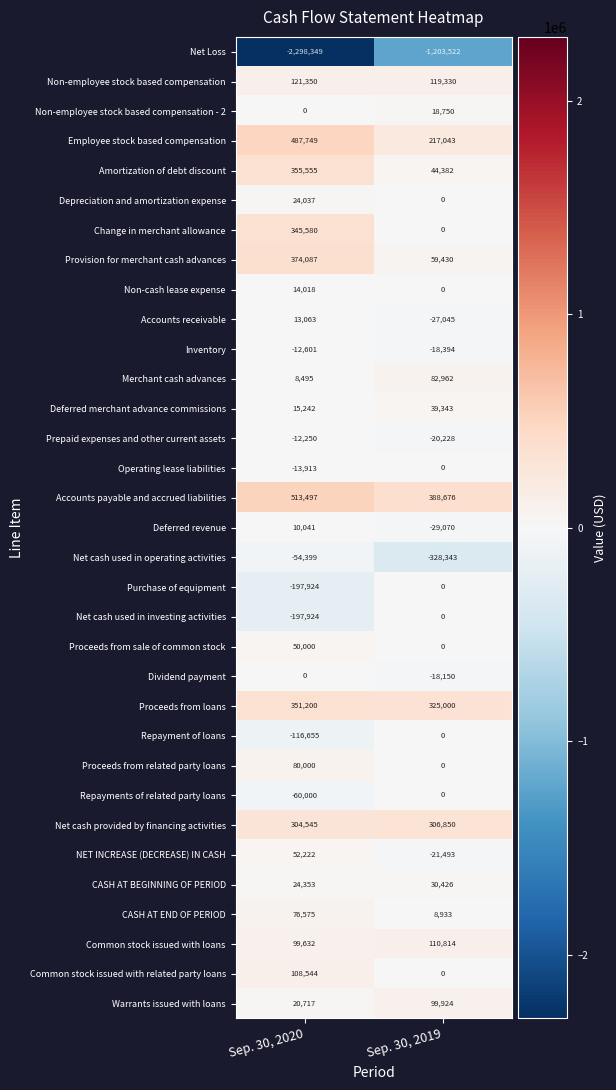

Between Sep. 30, 2020 and Sep. 30, 2019, which series saw the biggest shift?

Net Loss